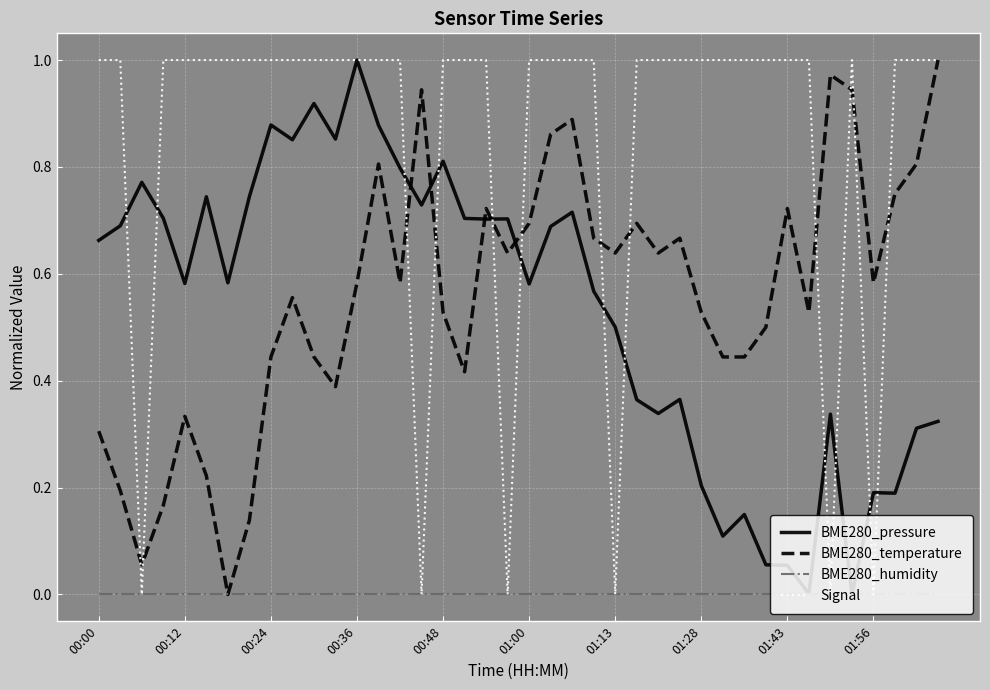

Which series has the largest total across all categories?

Signal